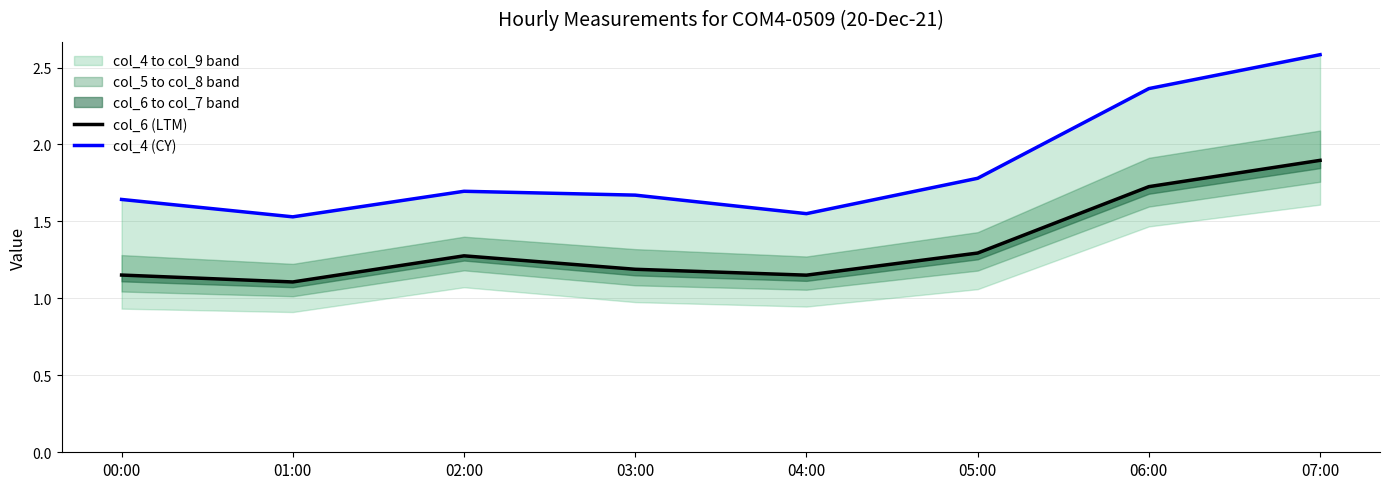

At which category does col_6 (LTM) reach its first local valley?

01:00